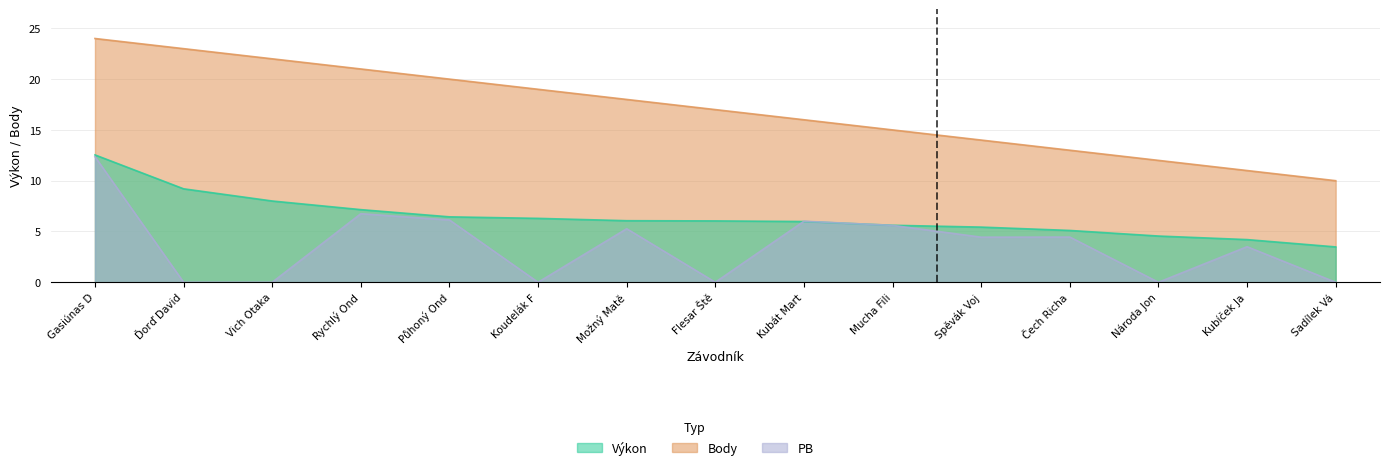

Reading left to right, extract all data points from this chart.

Výkon: 12.5	9.2	8.0	7.2	6.4	6.3	6.1	6.0	6.0	5.6	5.4	5.1	4.5	4.2	3.5
Body: 24.0	23.0	22.0	21.0	20.0	19.0	18.0	17.0	16.0	15.0	14.0	13.0	12.0	11.0	10.0
PB: 12.4	0.0	0.0	6.8	6.1	0.0	5.3	0.0	6.0	5.6	4.4	4.5	0.0	3.5	0.0